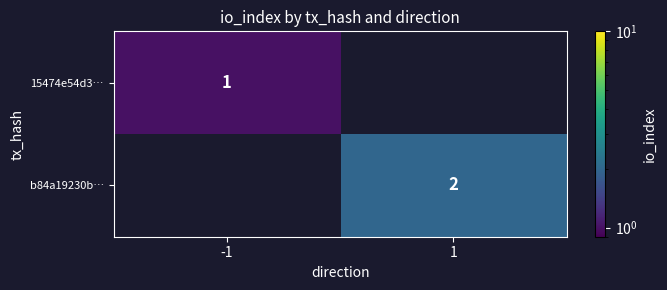

Is it true that b84a19230b… equals 2 at 1?

True